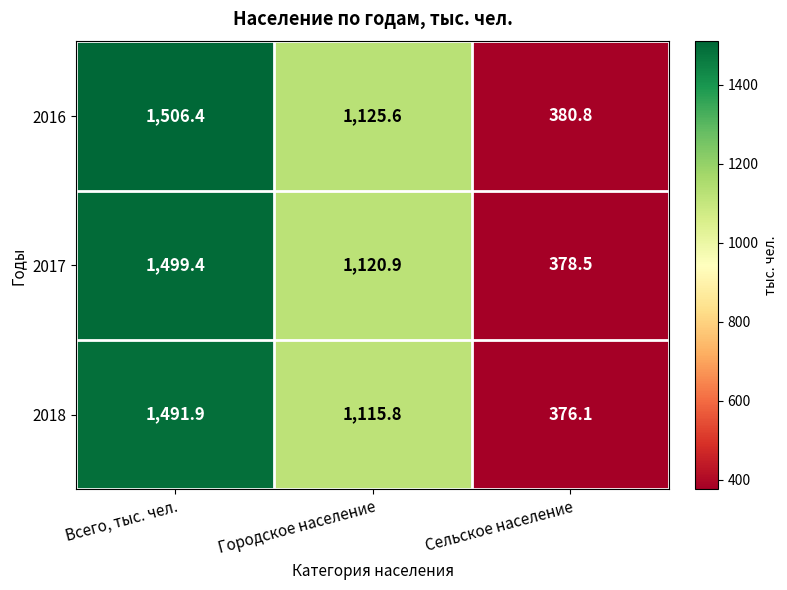

Reading left to right, what are all the values shown in this chart?

2016: Всего, тыс. чел.=1506.4	Городское население=1125.6	Сельское население=380.8
2017: Всего, тыс. чел.=1499.4	Городское население=1120.9	Сельское население=378.5
2018: Всего, тыс. чел.=1491.9	Городское население=1115.8	Сельское население=376.1